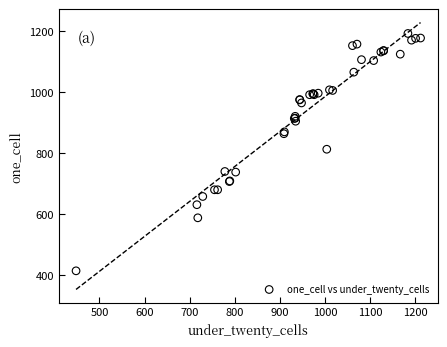

What Y value in the scatter plot is closest to 802?

812